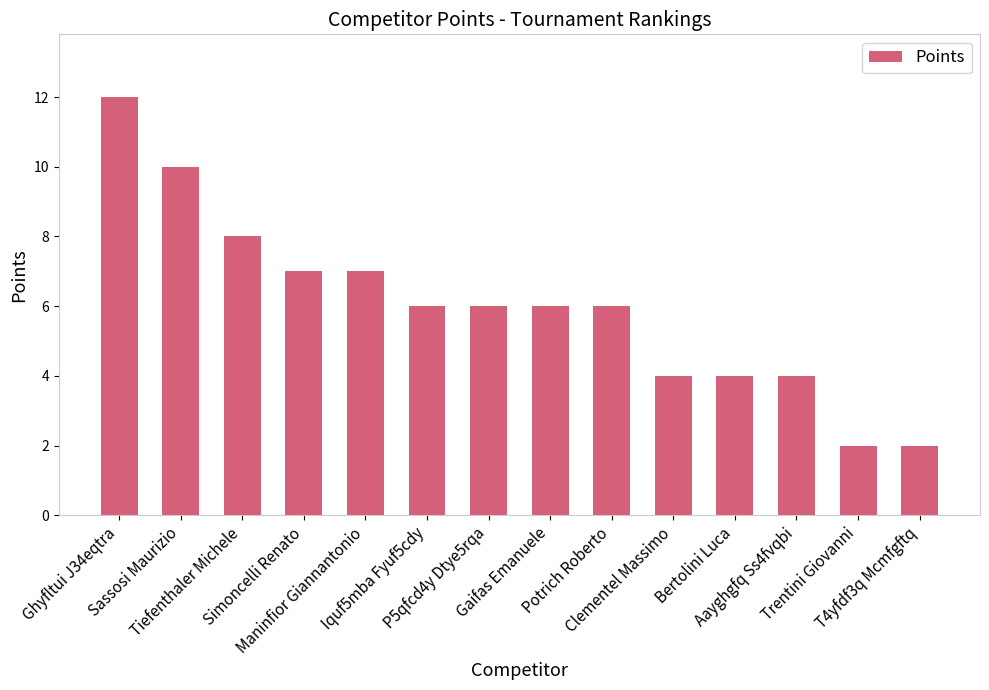

Between Maninfior Giannantonio and Potrich Roberto, which is larger?

Maninfior Giannantonio